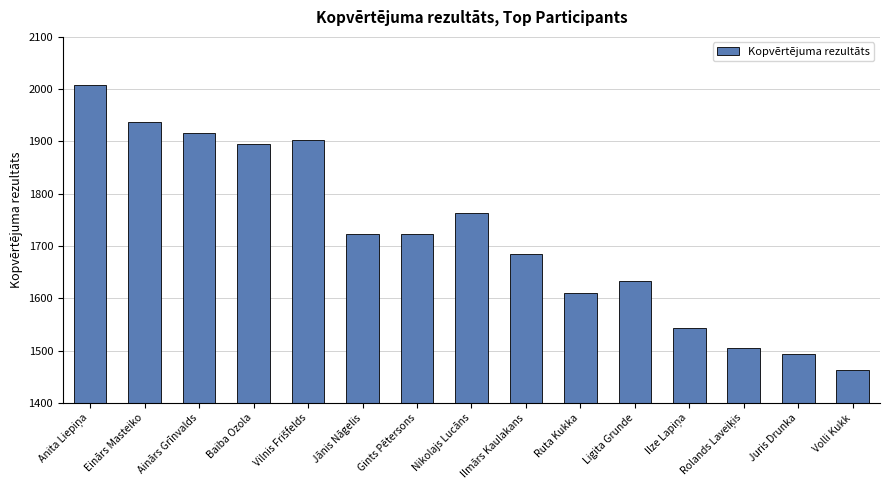

What is the greatest value displayed?

2008.0